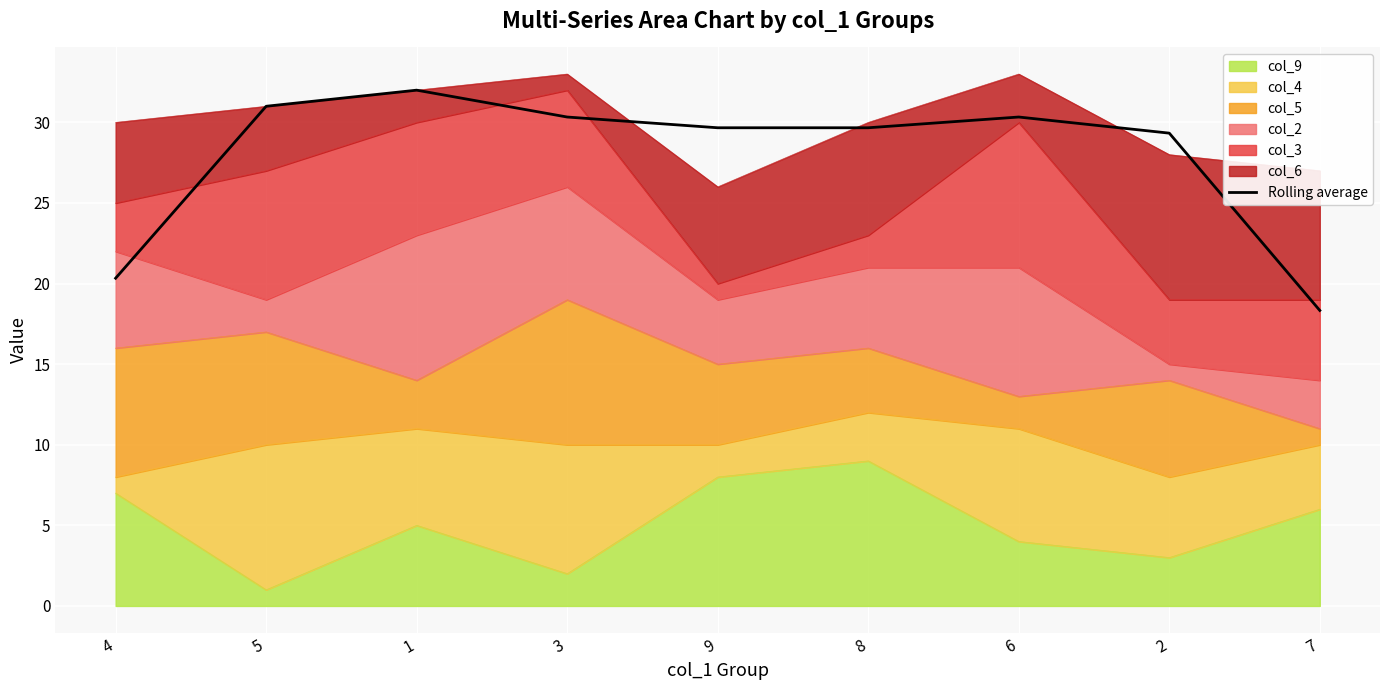

What is the label of the 8th point from the left?

2